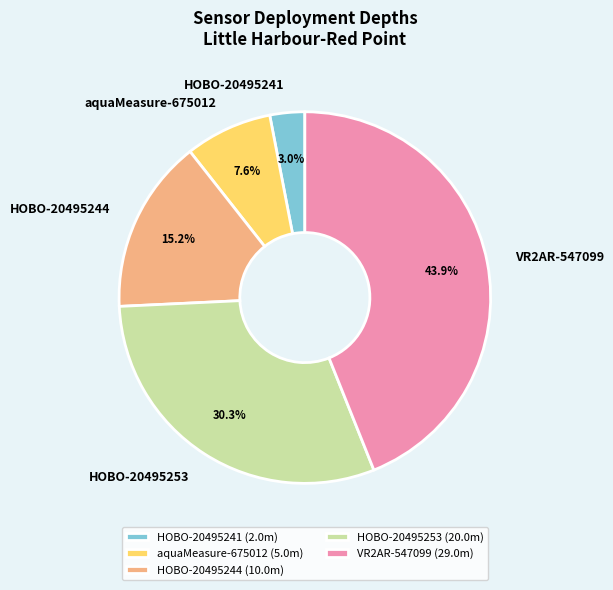

To the nearest percent, what percentage of the pie is HOBO-20495241?

3%